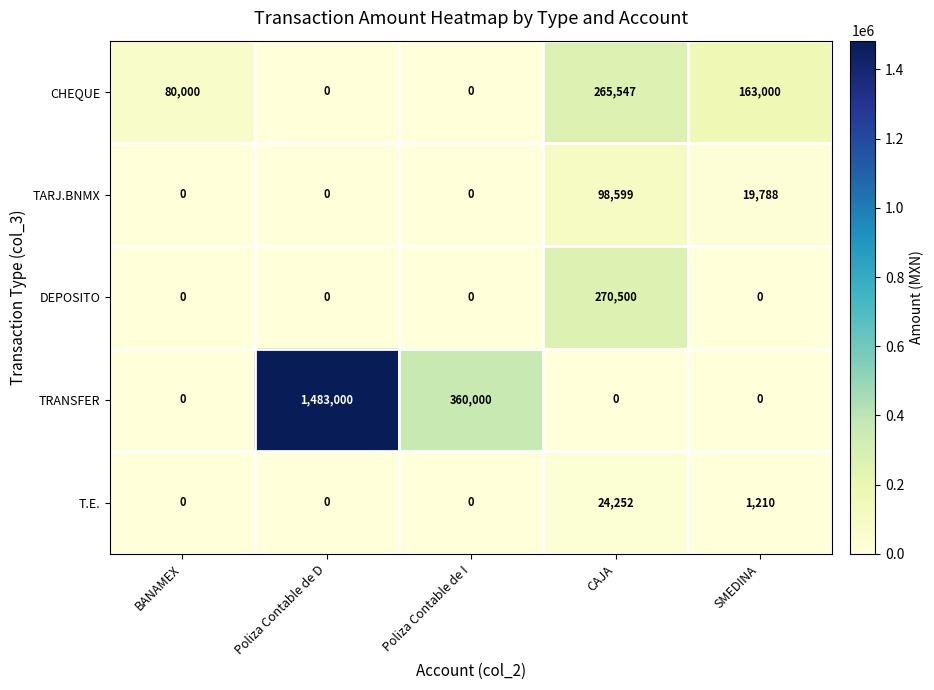

Reading left to right, what are all the values shown in this chart?

CHEQUE: 80000	0	0	265547	163000
TARJ.BNMX: 0	0	0	98599	19788
DEPOSITO: 0	0	0	270500	0
TRANSFER: 0	1483000	360000	0	0
T.E.: 0	0	0	24252	1210